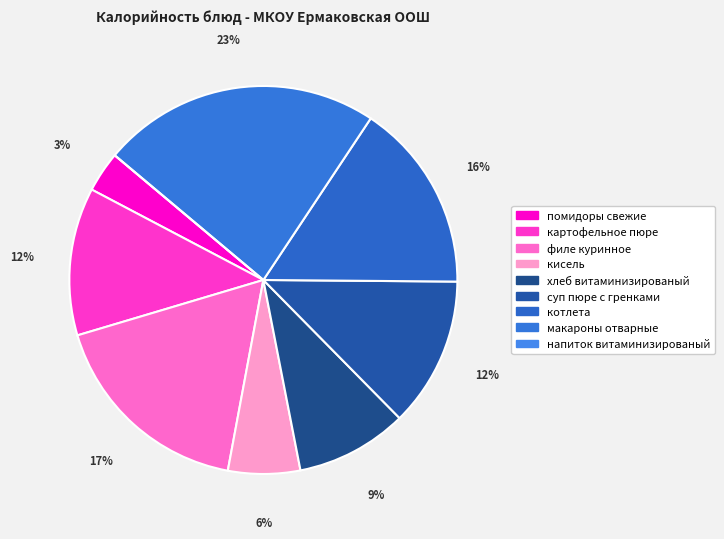

Which slice is the smallest?

напиток витаминизированый